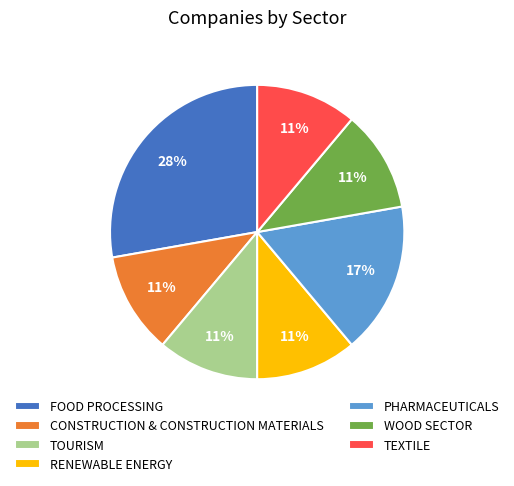

To the nearest percent, what is the difference between the largest and smallest slice percentages?

17%